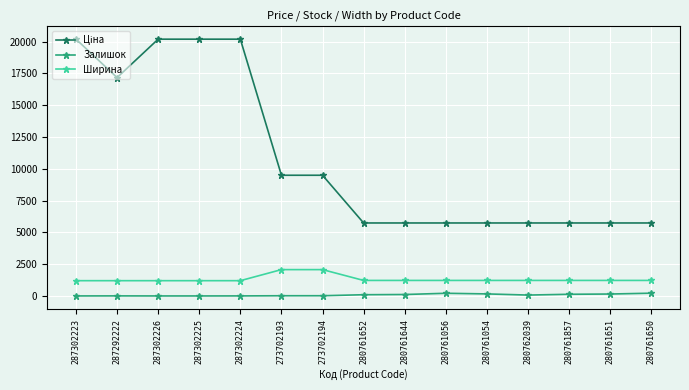

What is the value of the Залишок point at the 9th from the left?

113.0